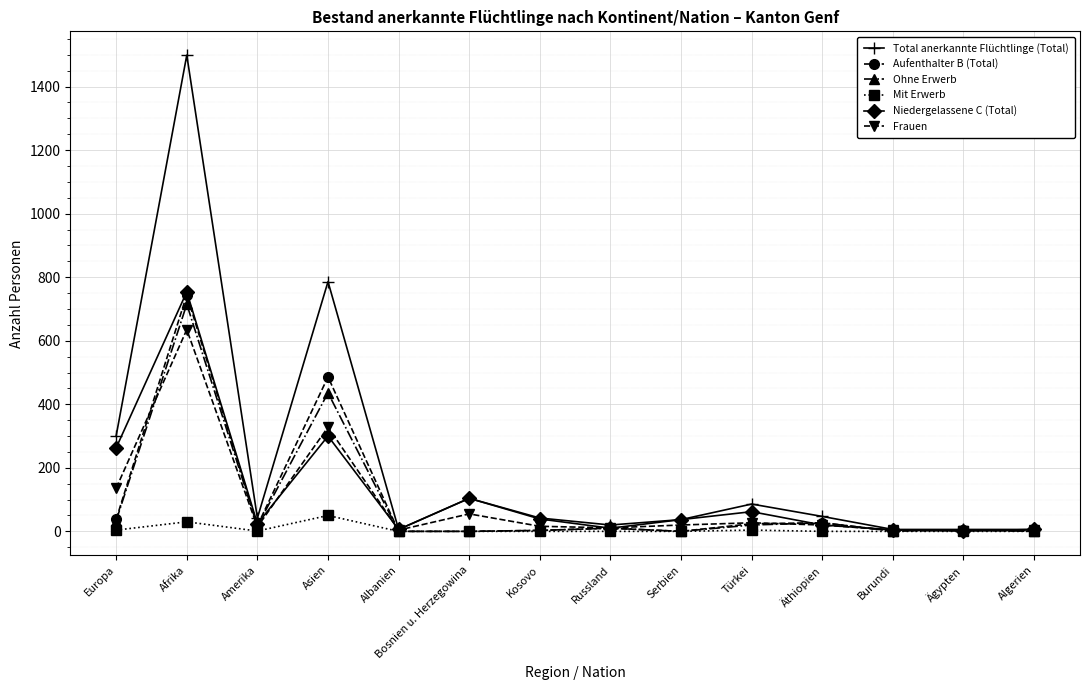

True or false: Aufenthalter B (Total) has a value of 10 at Russland.

True